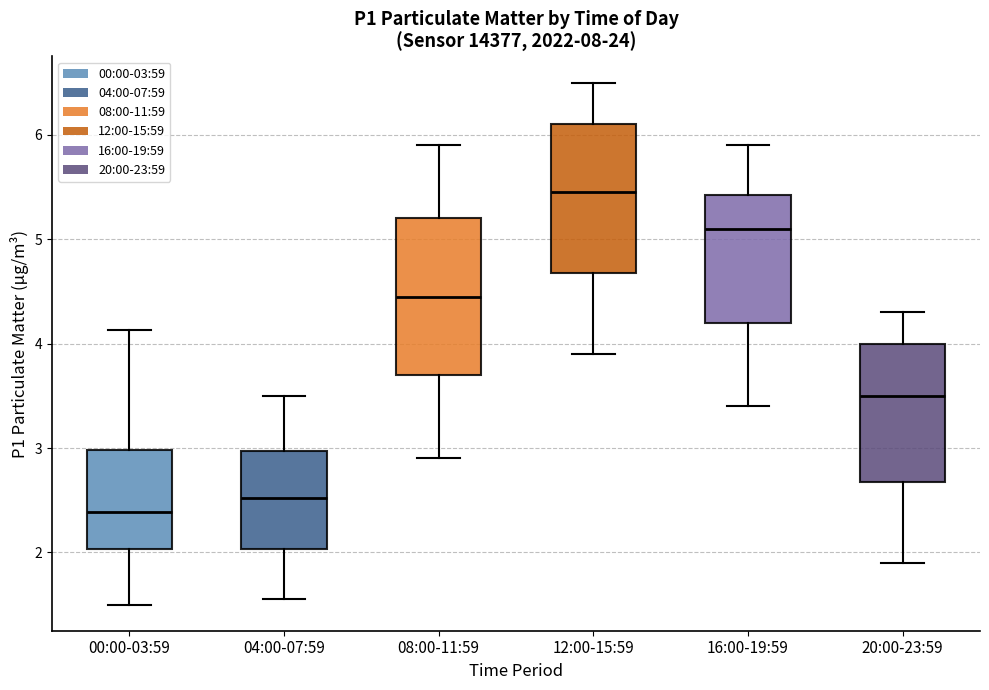

Which box's median line is the lowest?

00:00-03:59